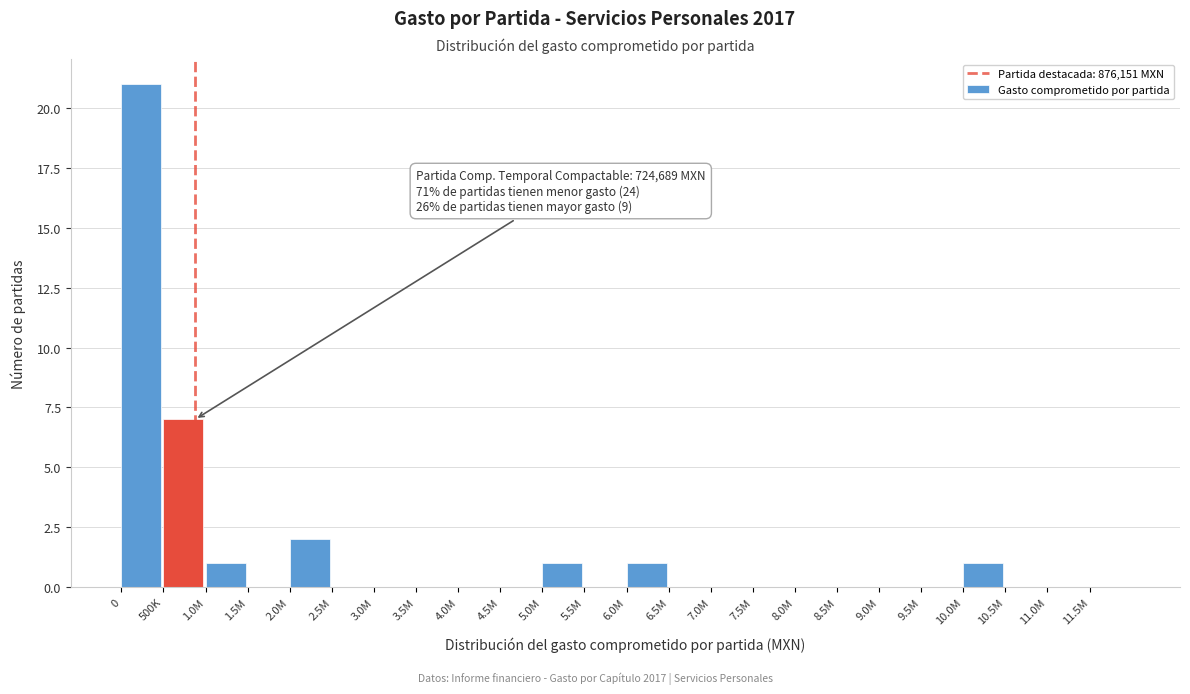

Reading left to right, list all the values displayed in this chart.

0=21	500K=7	1.0M=1	1.5M=0	2.0M=2	2.5M=0	3.0M=0	3.5M=0	4.0M=0	4.5M=0	5.0M=1	5.5M=0	6.0M=1	6.5M=0	7.0M=0	7.5M=0	8.0M=0	8.5M=0	9.0M=0	9.5M=0	10.0M=1	10.5M=0	11.0M=0	11.5M=0